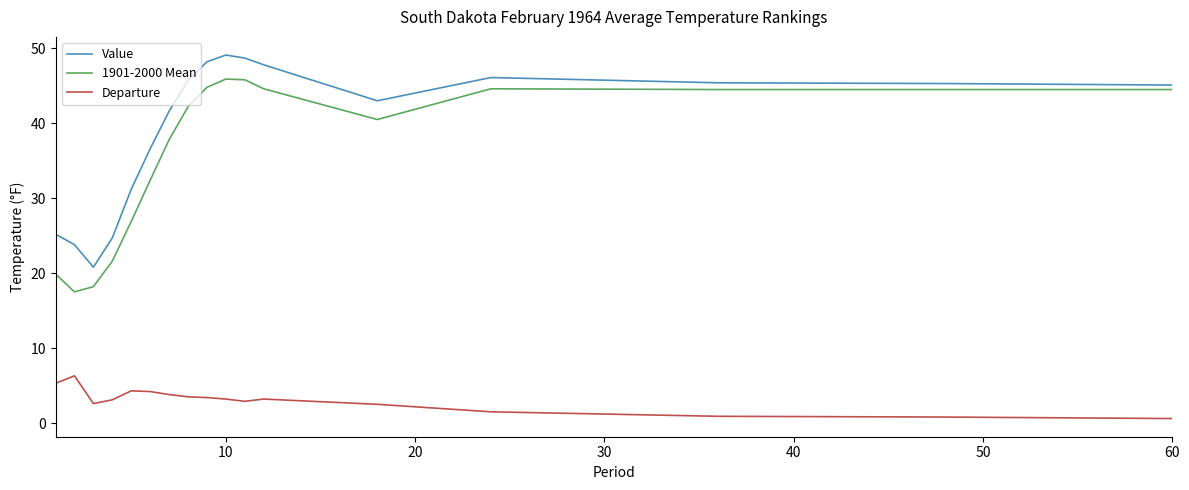

What is the lowest value of the Value series?

20.8